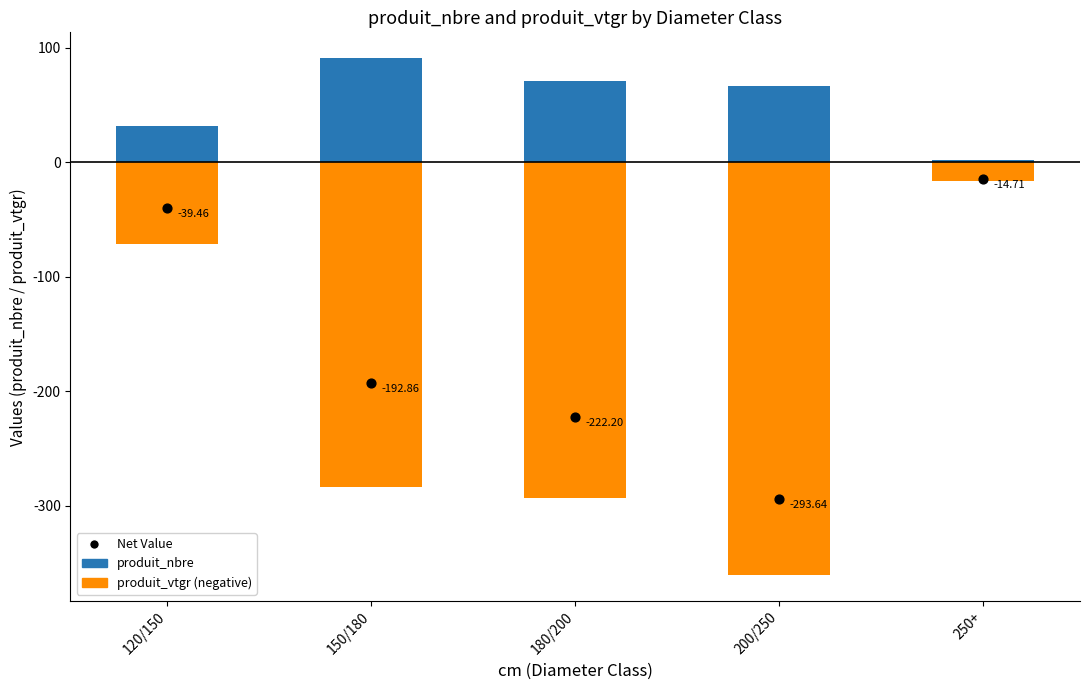

Which series has the widest spread of Y values?

produit_vtgr (negative)